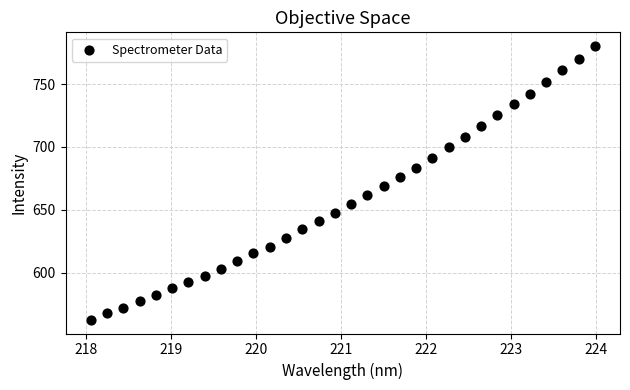

What is the range of Y values (max minus min)?

218.0